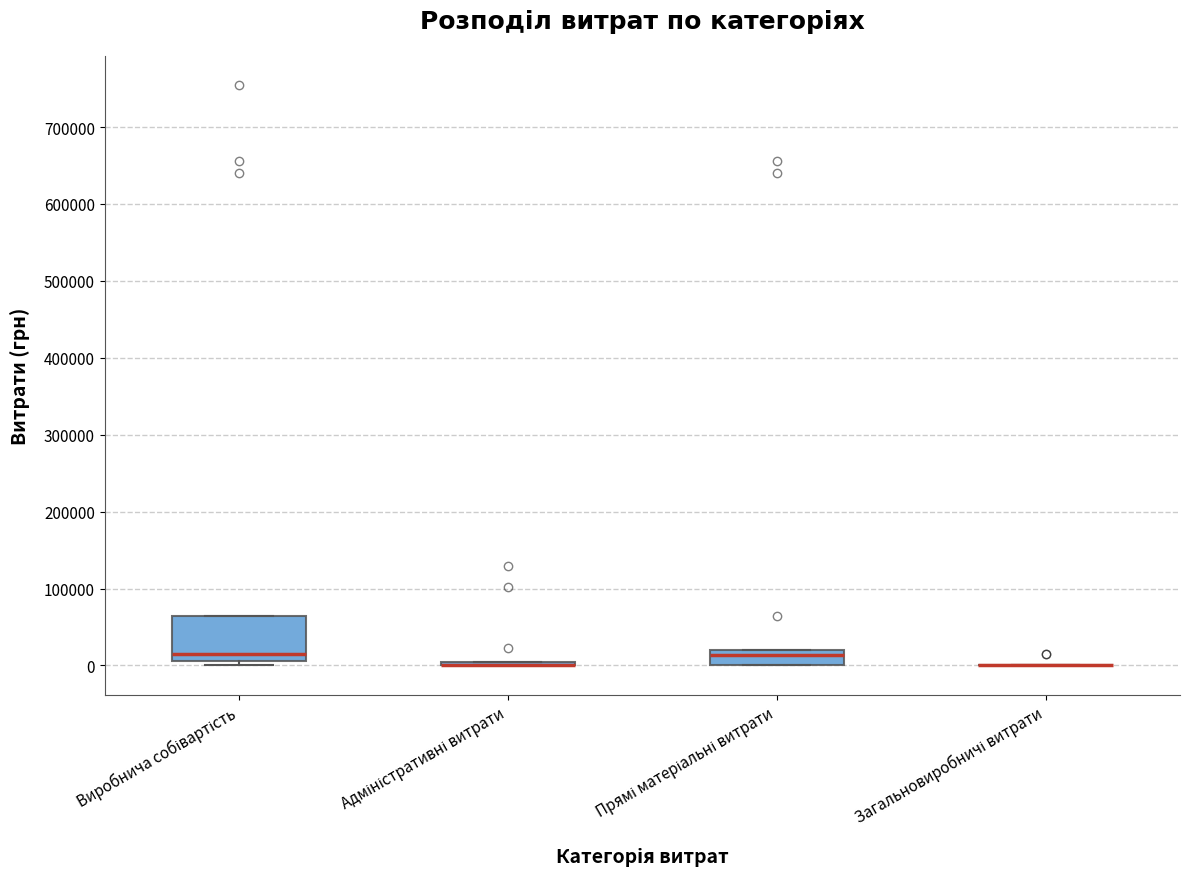

Comparing the boxes themselves (not the whiskers), which one is the tallest?

Виробнича собівартість